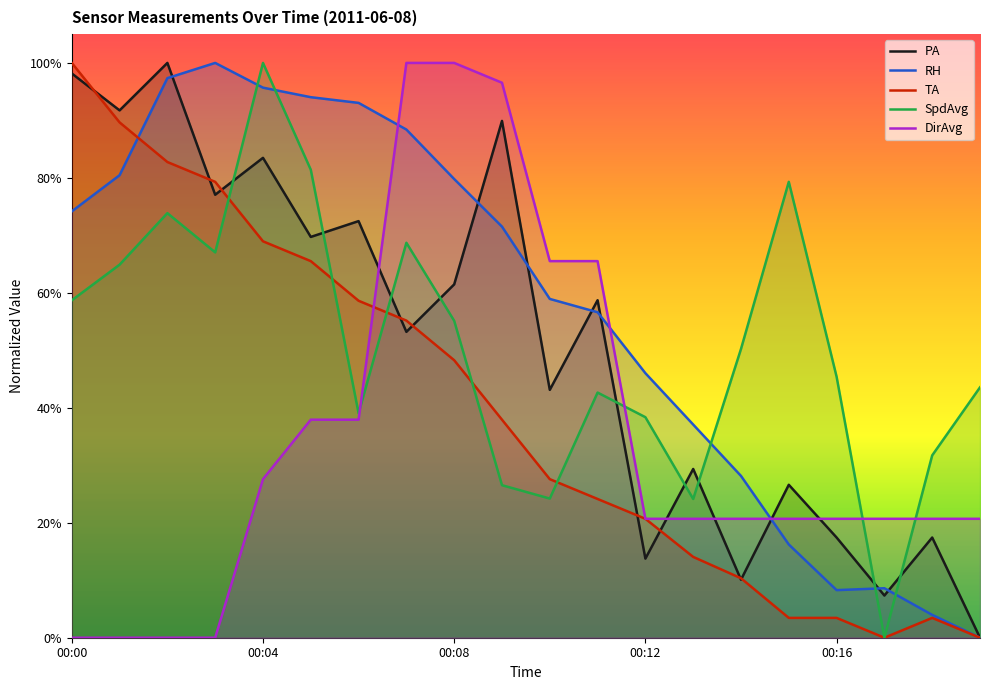

What is the difference between the maximum and minimum values in the PA series?

1.0